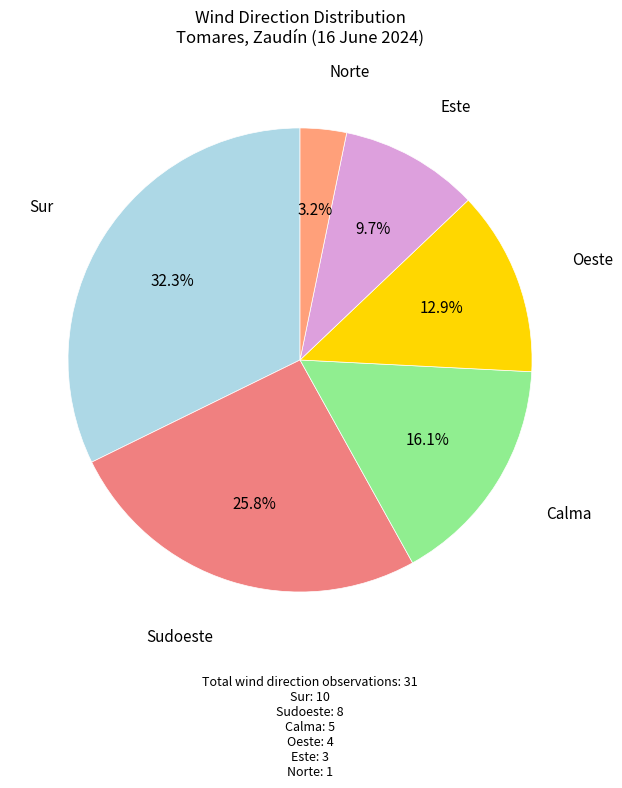

Is Calma the majority of the pie?

No